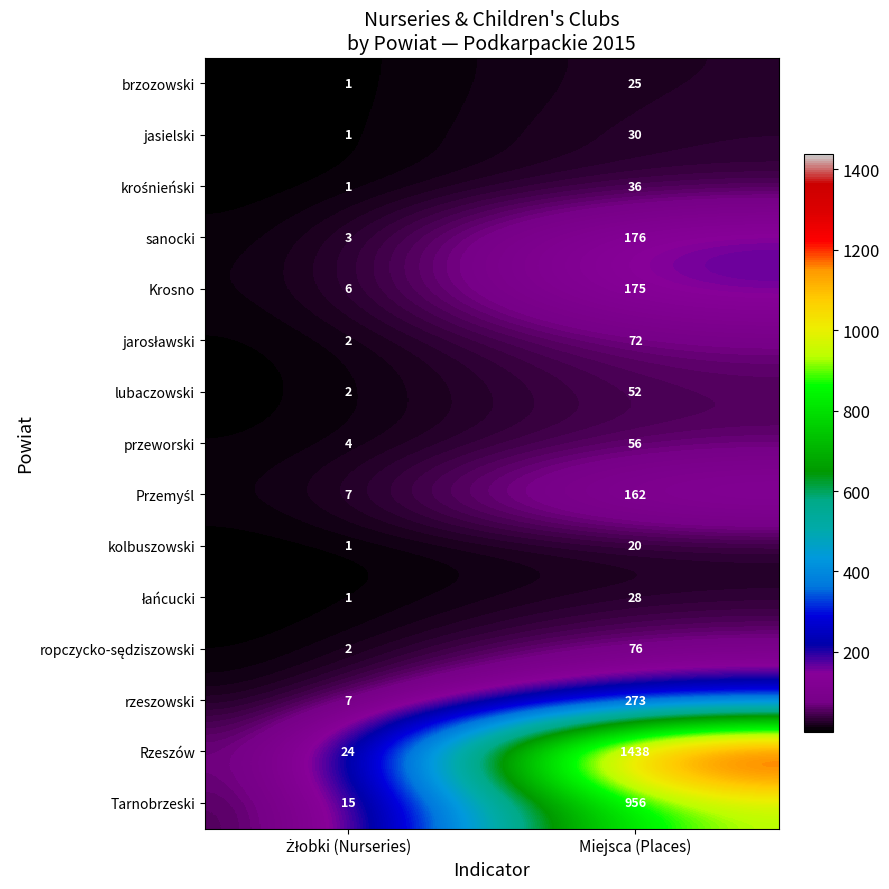

Which series has the largest range (max minus min)?

Rzeszów